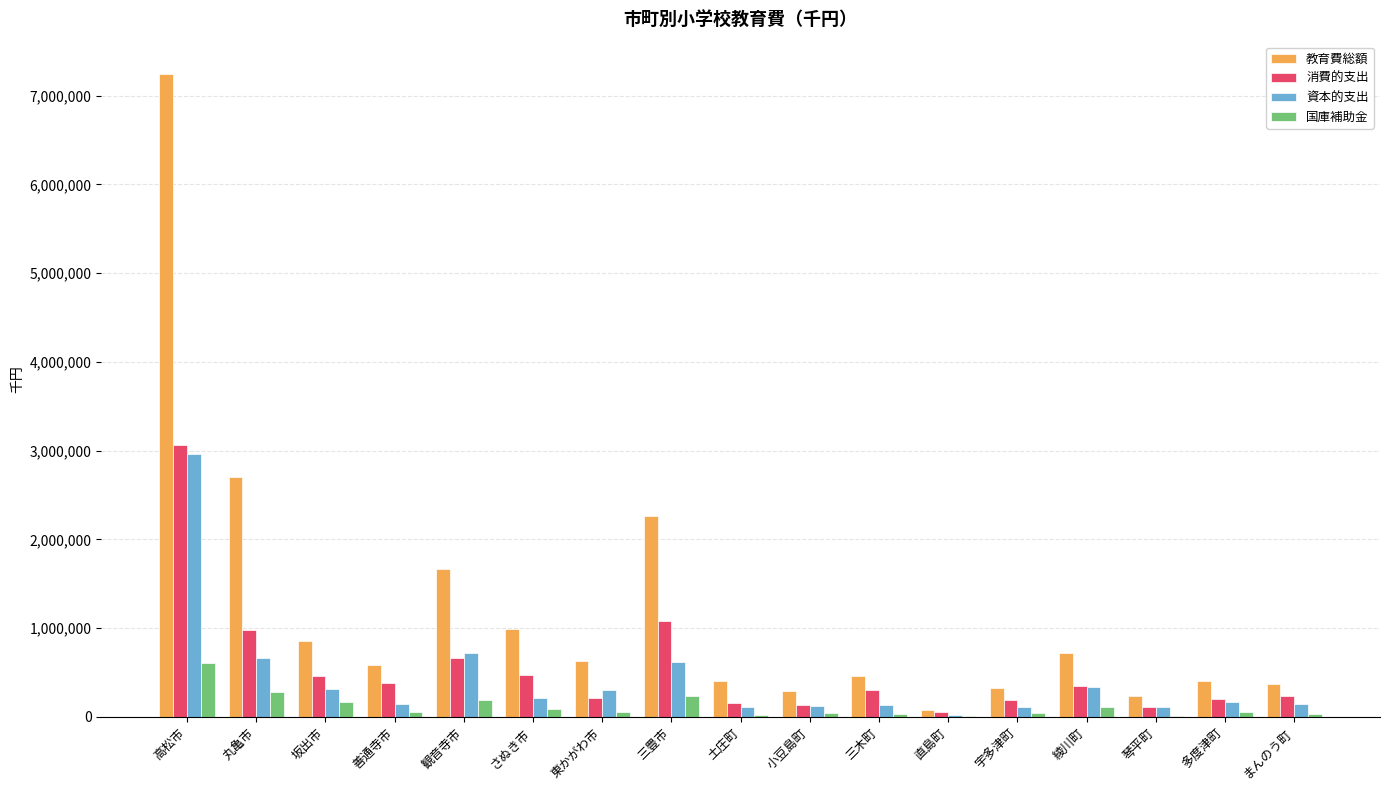

What is the average value of the 消費的支出 series?

531170